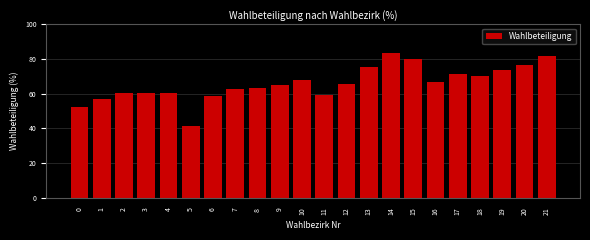

Which category has the lowest value across all series?

5